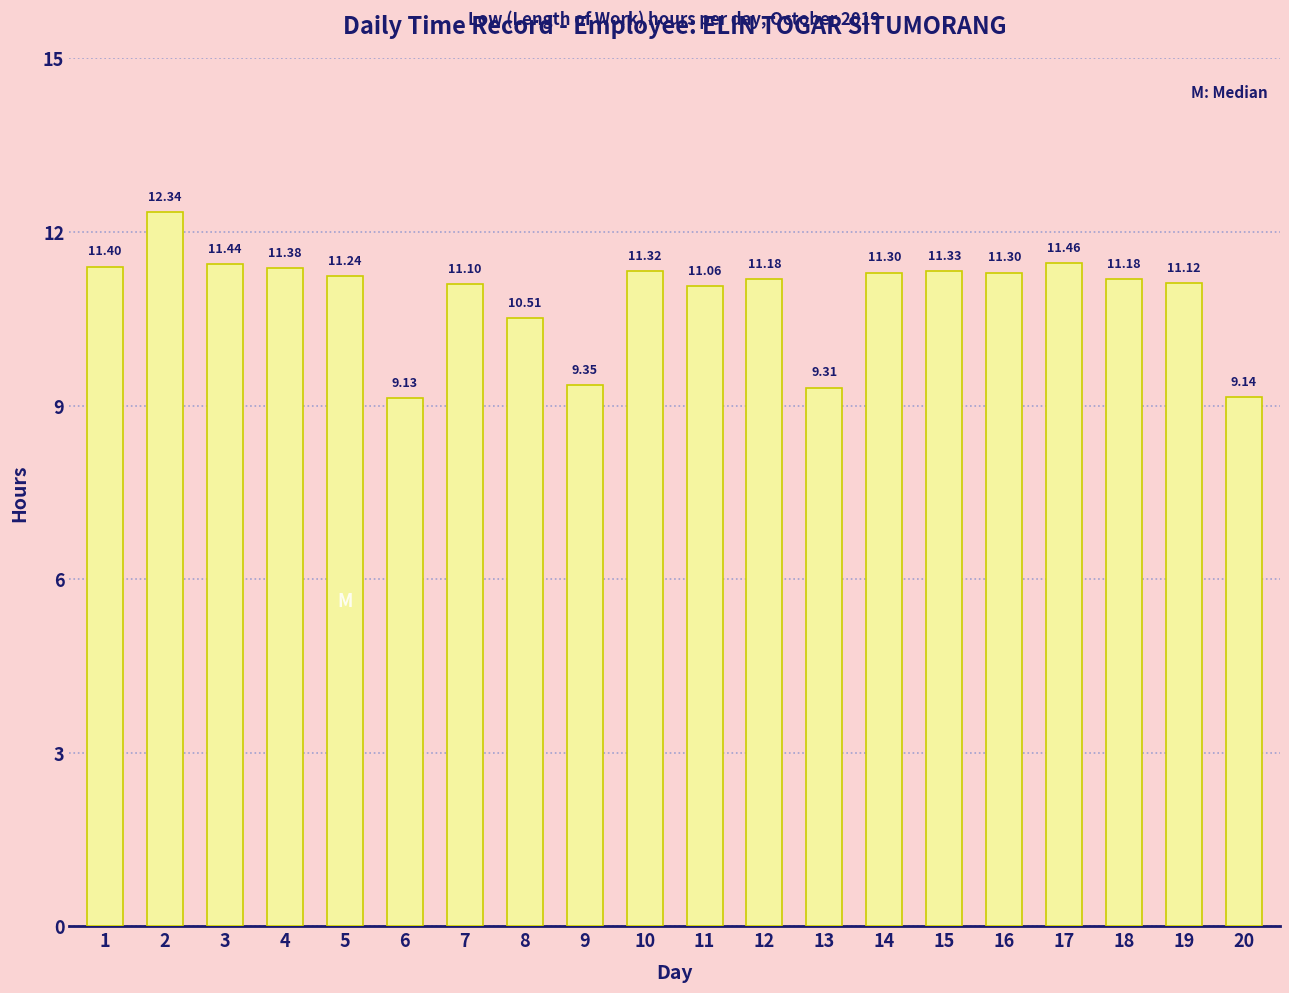

What is the change in value from 6 to 11?

+1.9